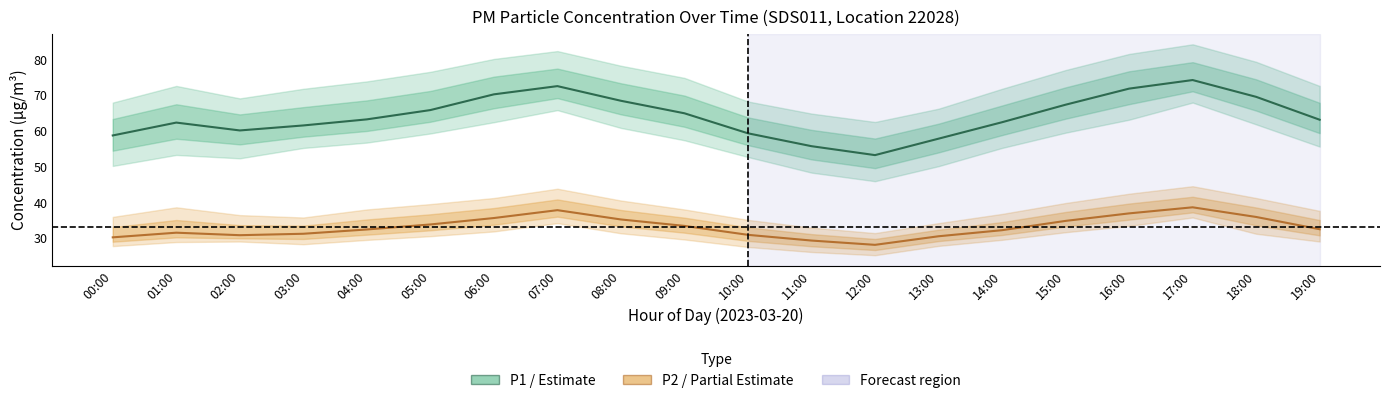

Is this an area chart (filled region under the line)?

No